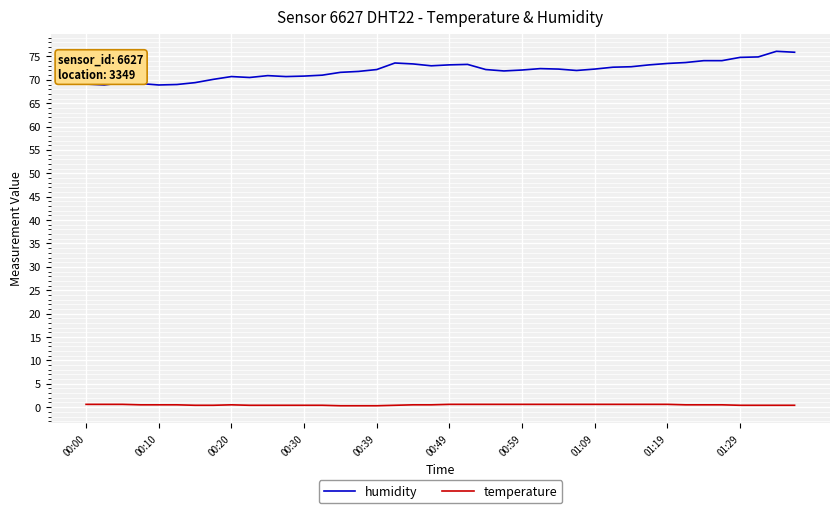

What is the difference between the maximum and minimum values in the humidity series?

7.2